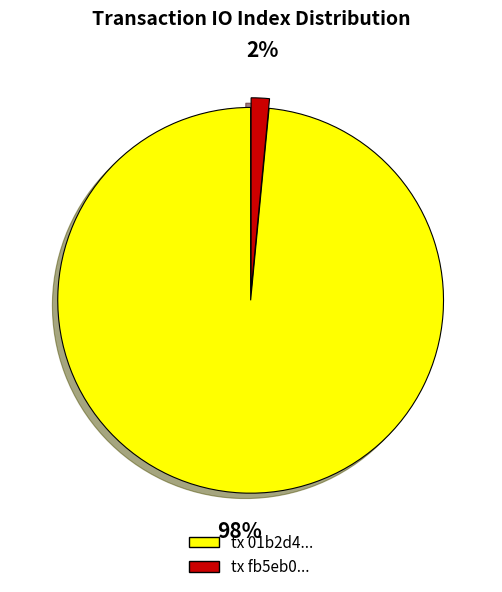

How many slices are in this pie chart?

2